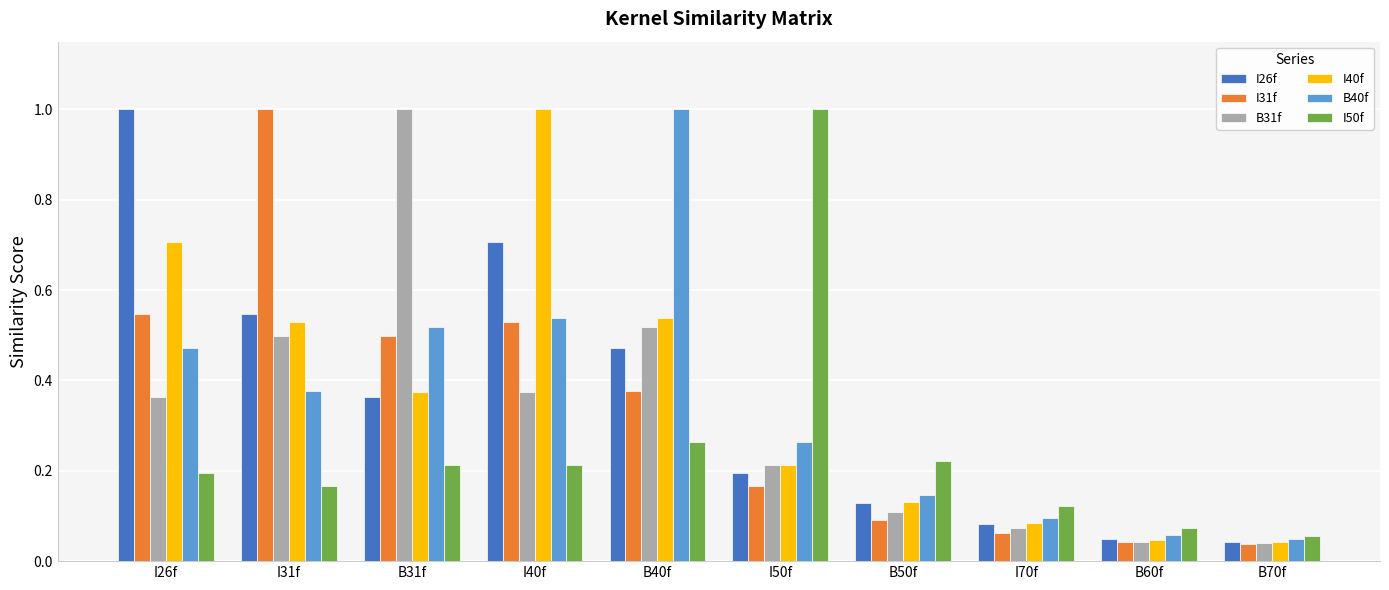

Is it true that I26f equals 0.1 at I70f?

True